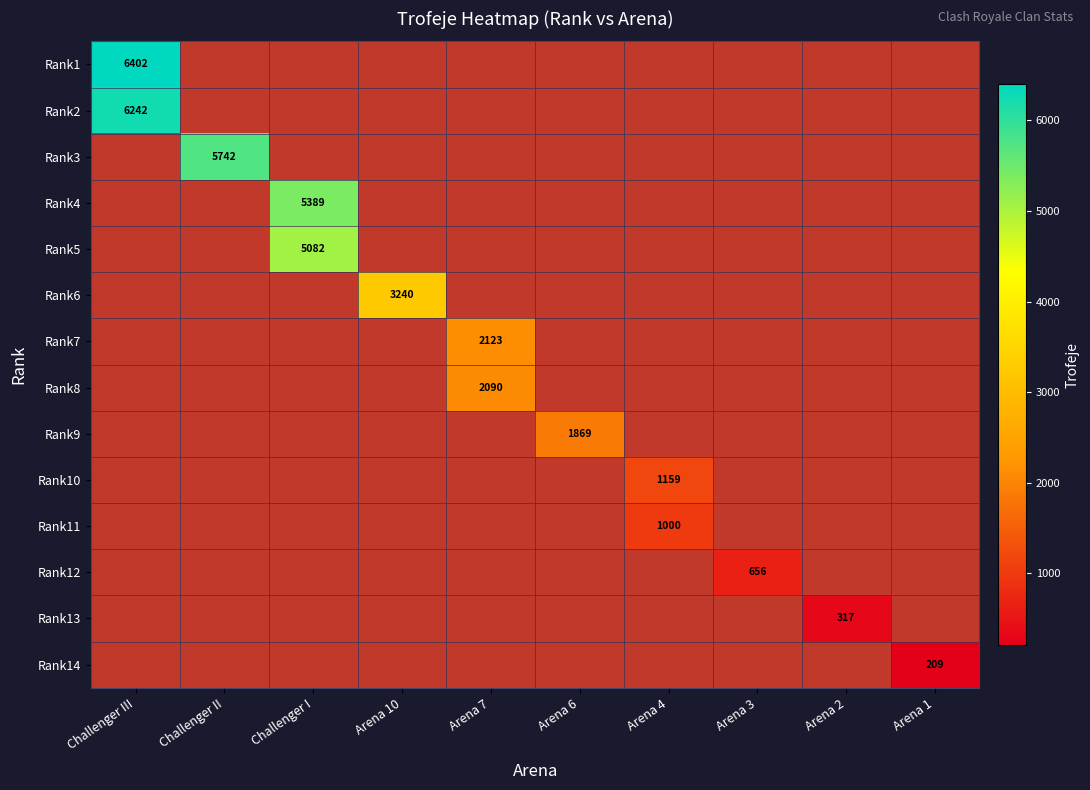

Is it true that Rank4 equals 9375 at Challenger I?

False